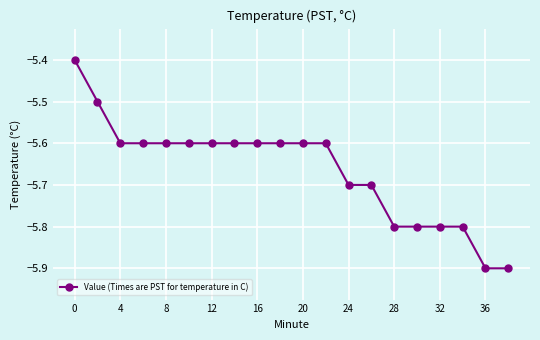

What is the average value?

-5.7